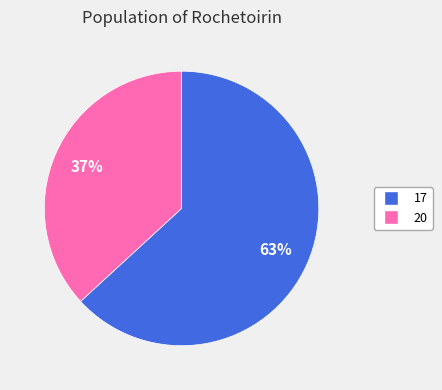

Is 17 the majority of the pie?

Yes